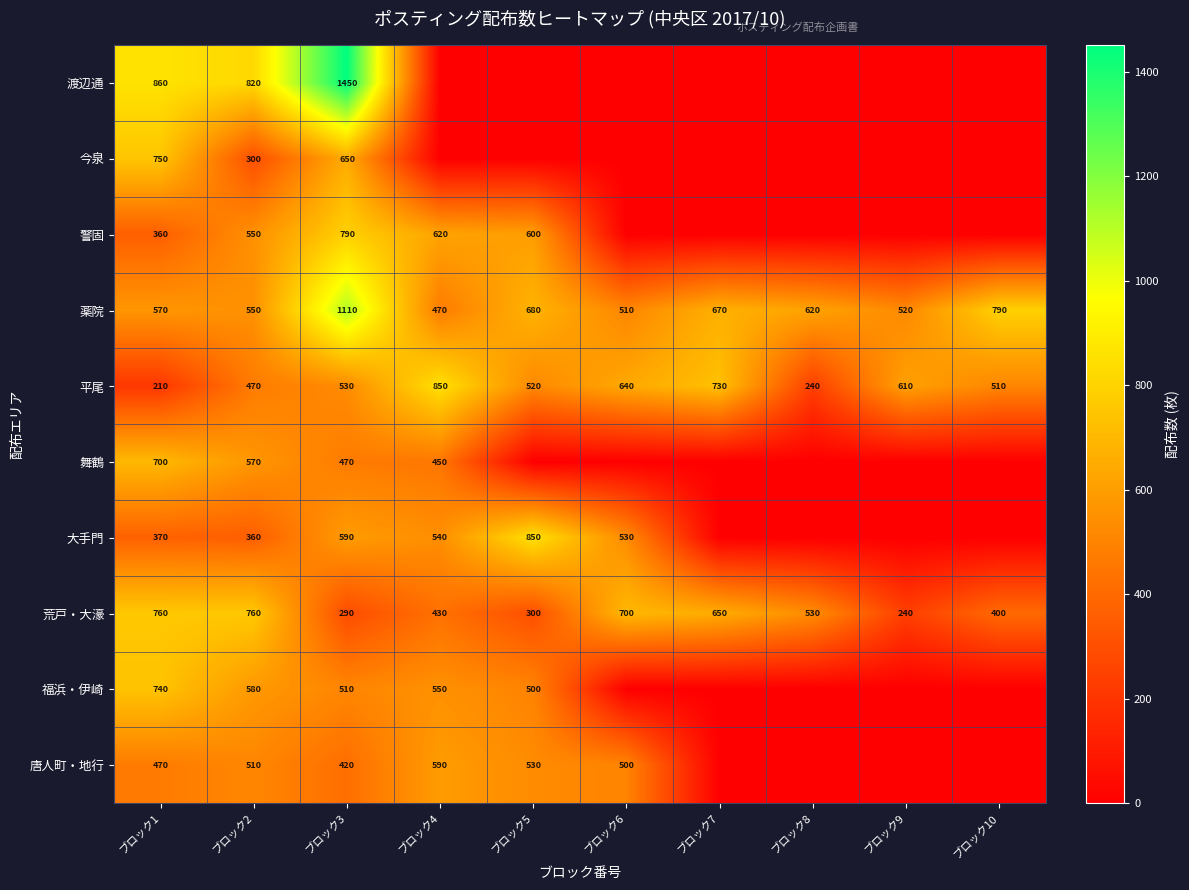

Which category has the highest value across all series?

ブロック3